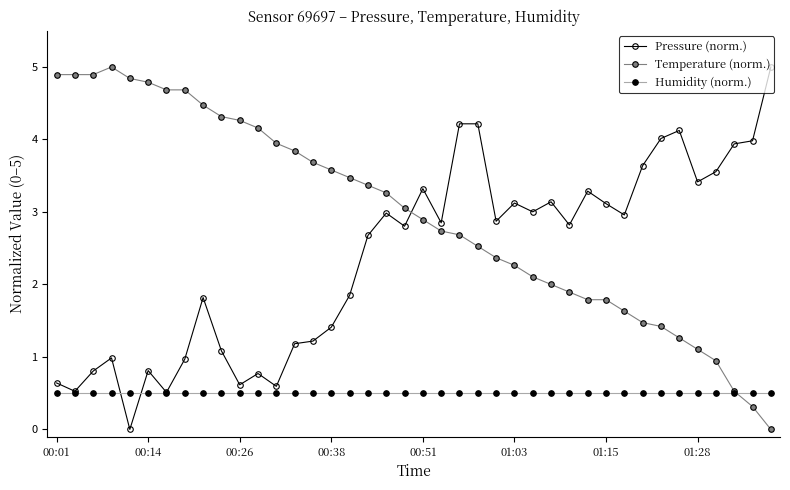

What is the value of the Temperature (norm.) point at the 18th from the left?

3.4